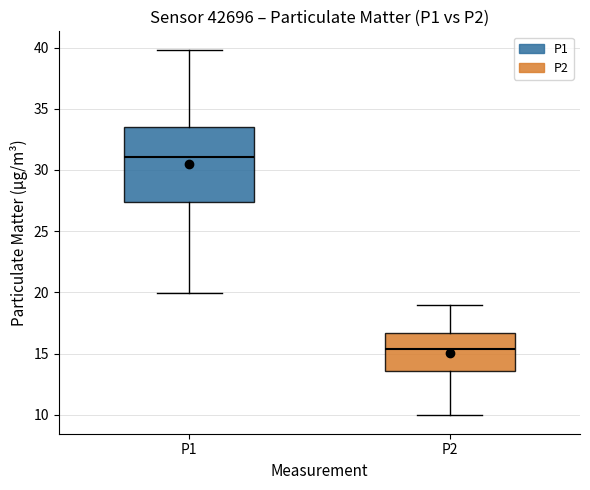

Which box's median line is the highest?

P1